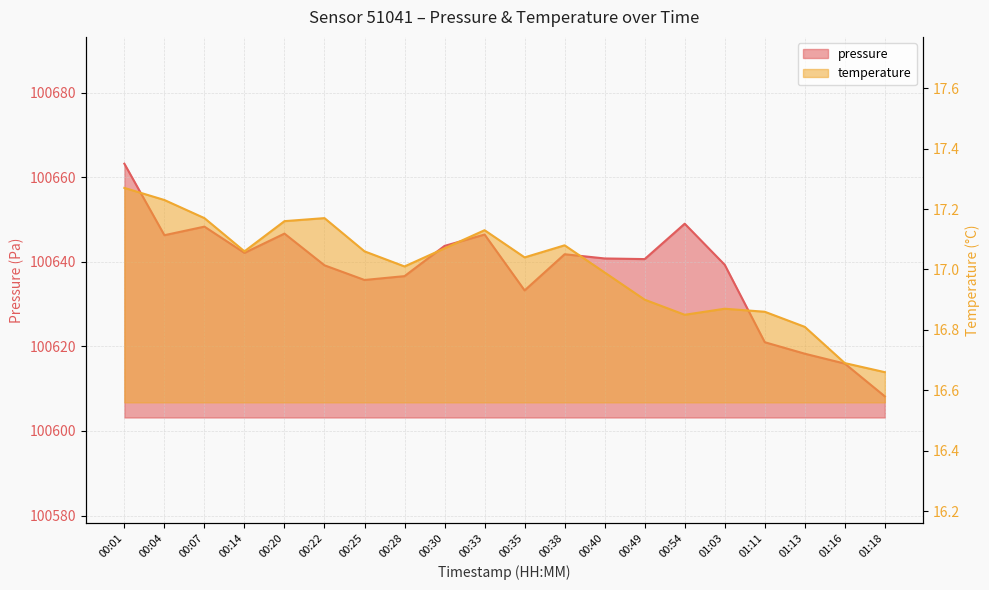

What is the sum of the pressure values at 00:07 and 01:16?

201264.3